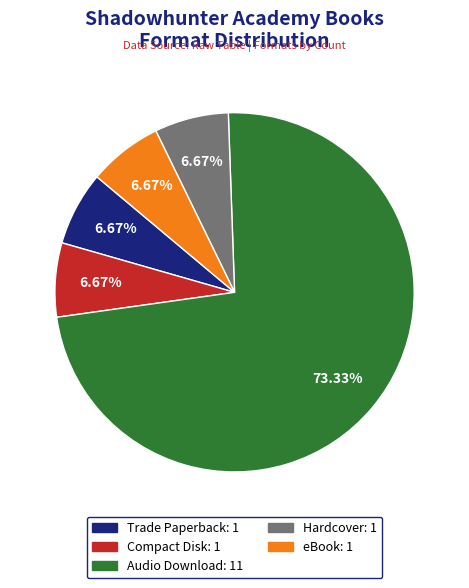

Is the sum of Trade Paperback and Compact Disk greater than half?

No